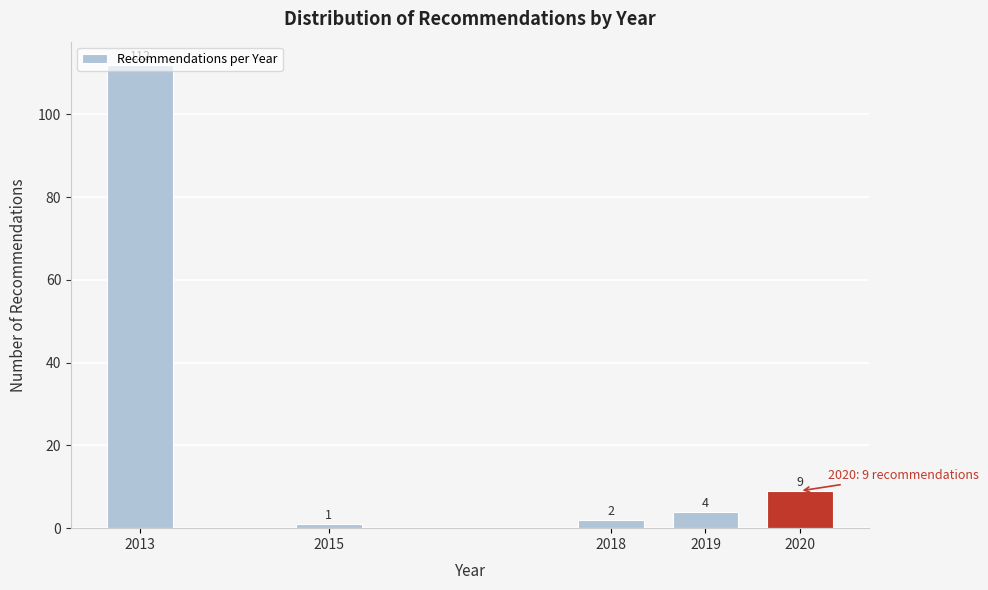

At which label is the value closest to 56?

2020